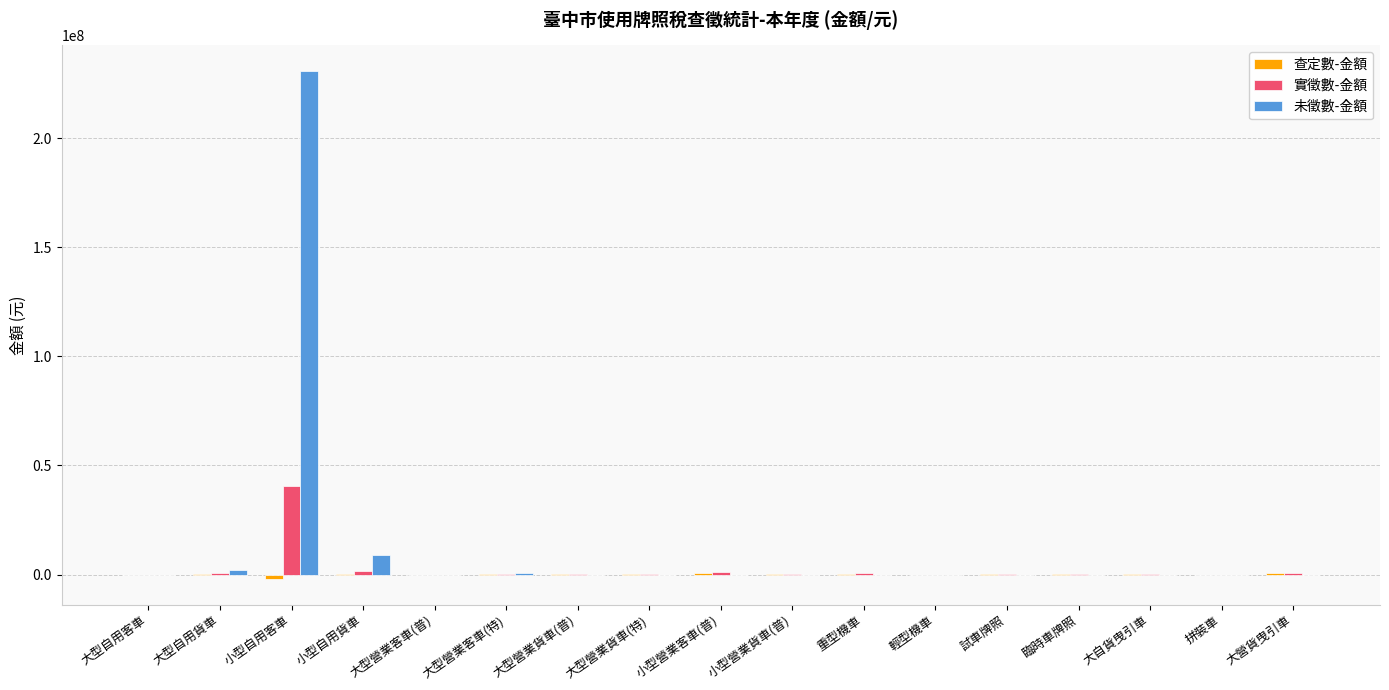

How many data points does each series have?

17